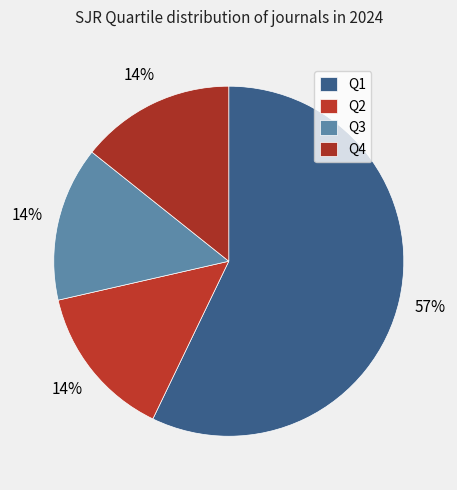

To the nearest percent, what percentage of the pie is Q3?

14%